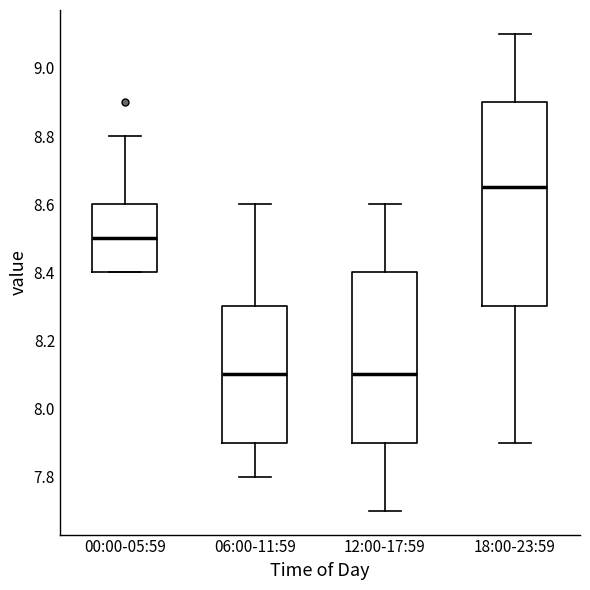

Which box's median line is the highest?

18:00-23:59